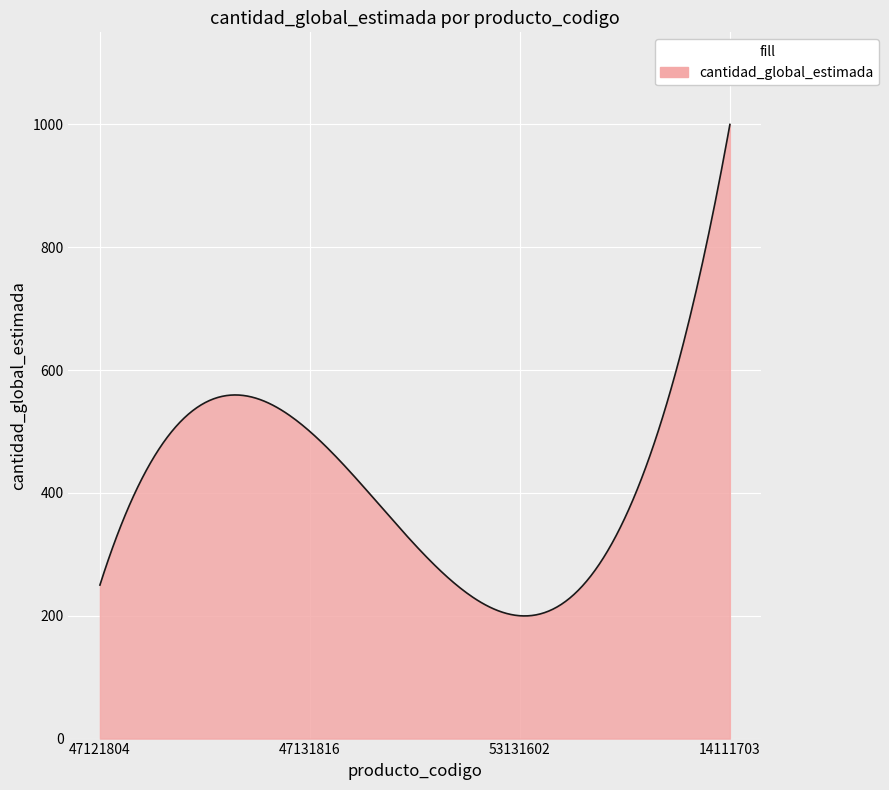

What is the greatest value displayed?

1000.0